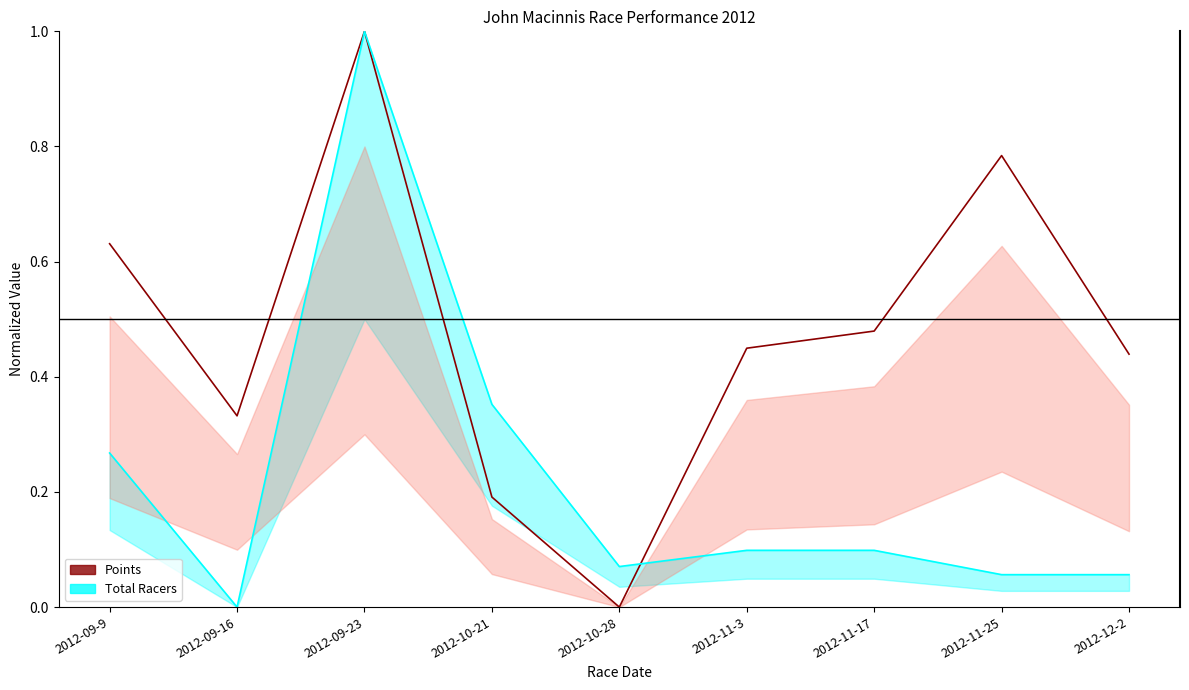

Which series changed the most between 2012-09-23 and 2012-11-17?

Total Racers (line)